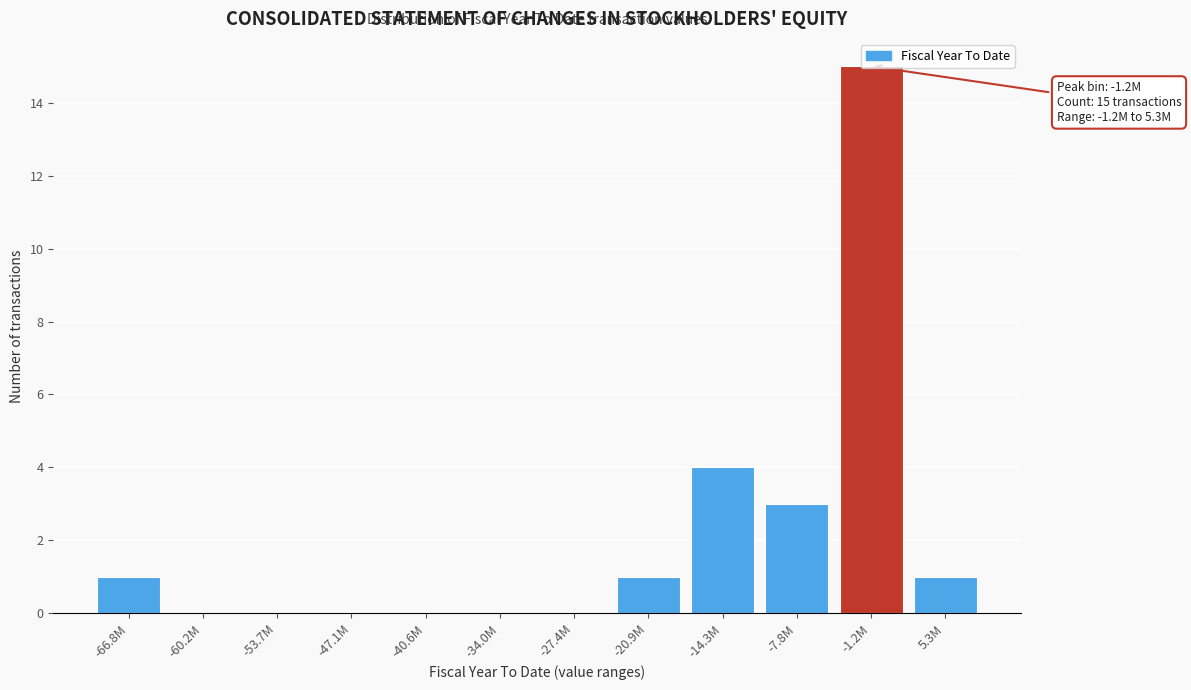

What is the sum of all values?

25